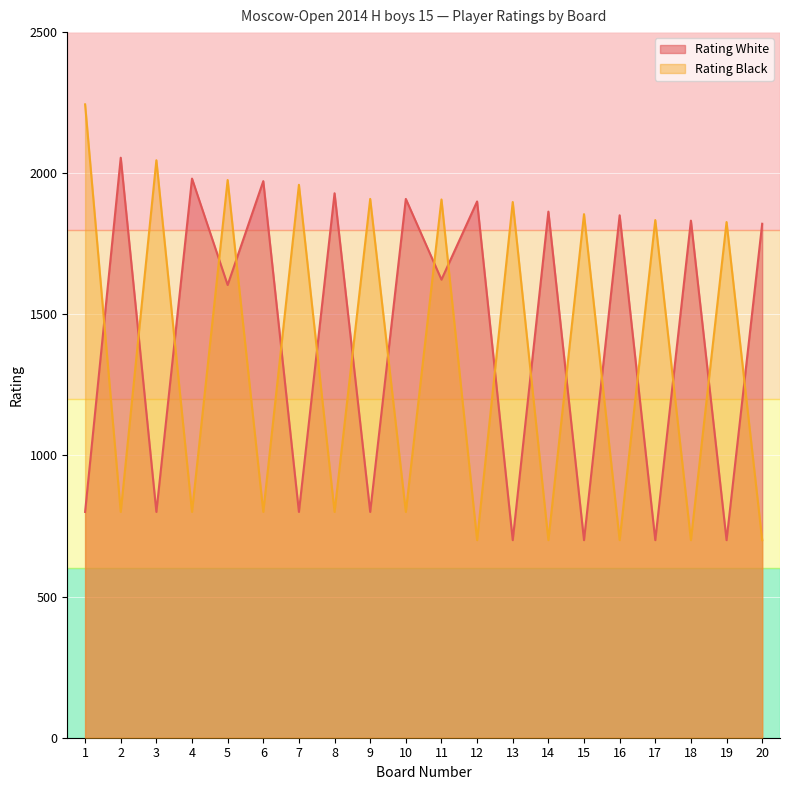

Rank the categories by Rating Black value from lowest to highest.

12, 14, 16, 18, 20, 2, 4, 6, 8, 10, 19, 17, 15, 13, 11, 9, 7, 5, 3, 1